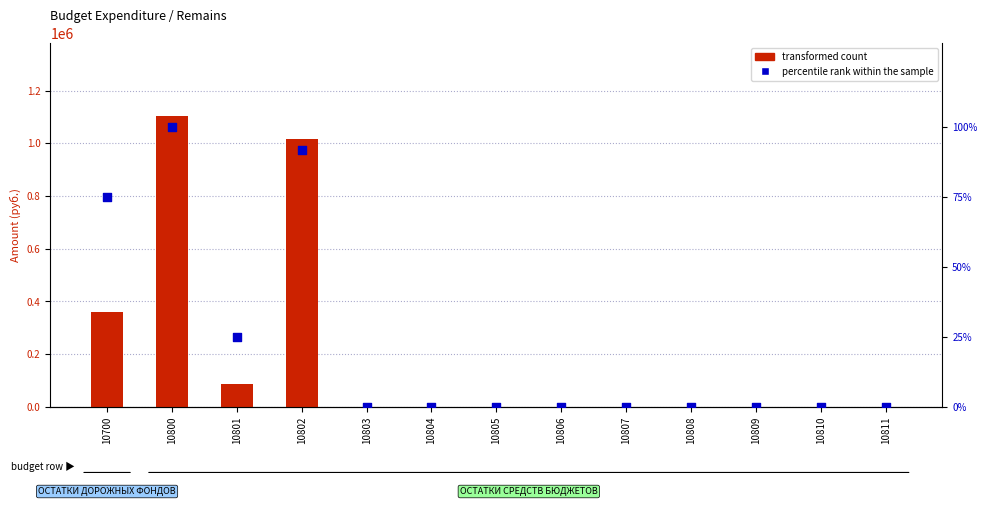

Which series has the largest total across all categories?

transformed count